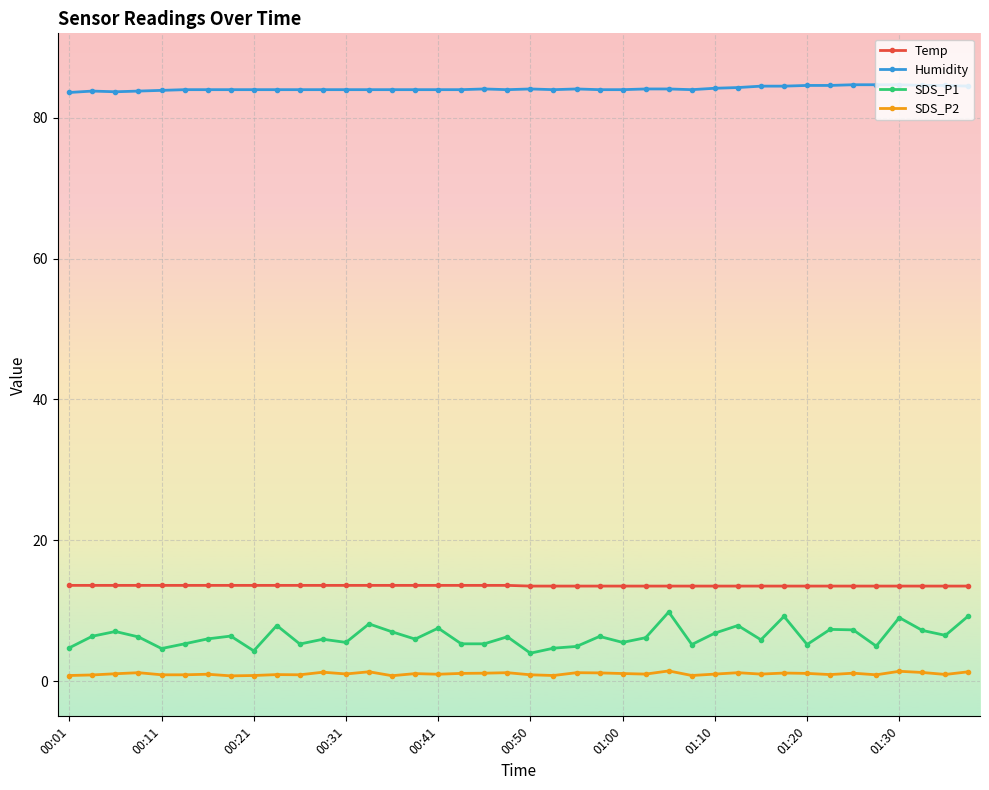

Which series has the widest spread of values?

SDS_P1